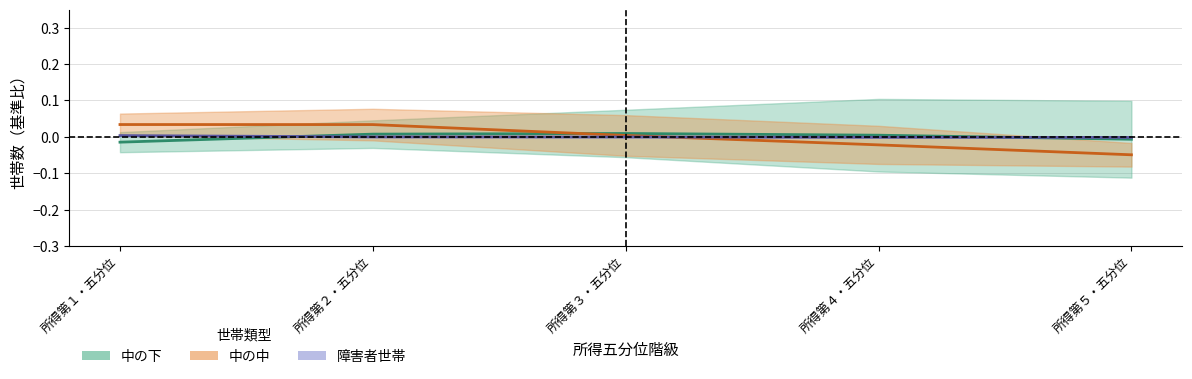

At which label does 中の中（中心） reach its minimum?

所得第５・五分位